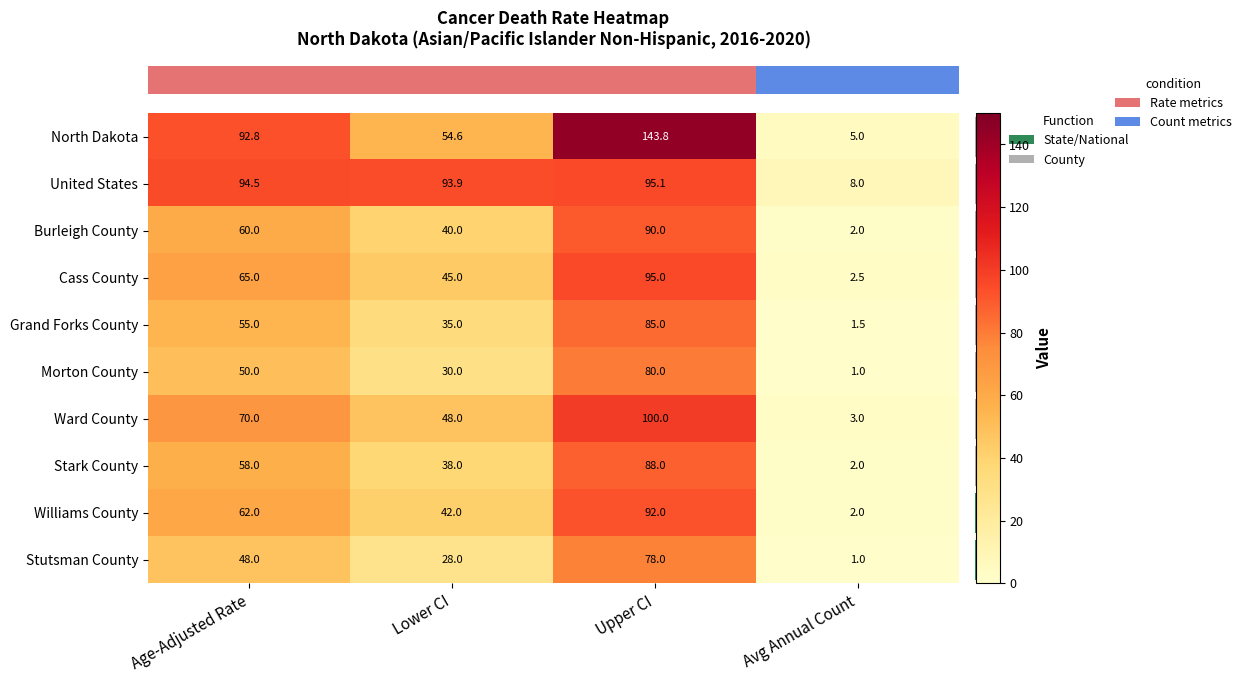

List the labels in order of Ward County value, largest first.

Upper CI, Age-Adjusted Rate, Lower CI, Avg Annual Count